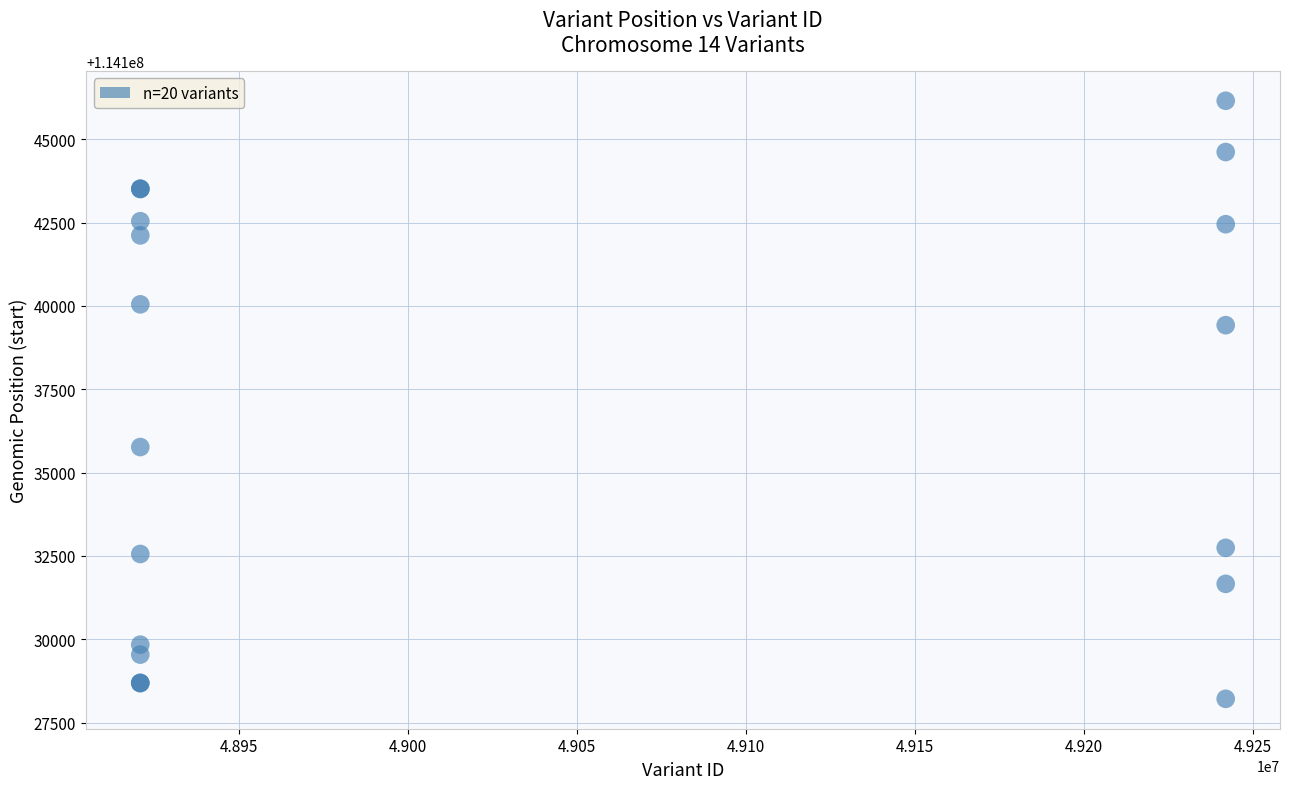

What Y value in the scatter plot is closest to 114137184?

114135767